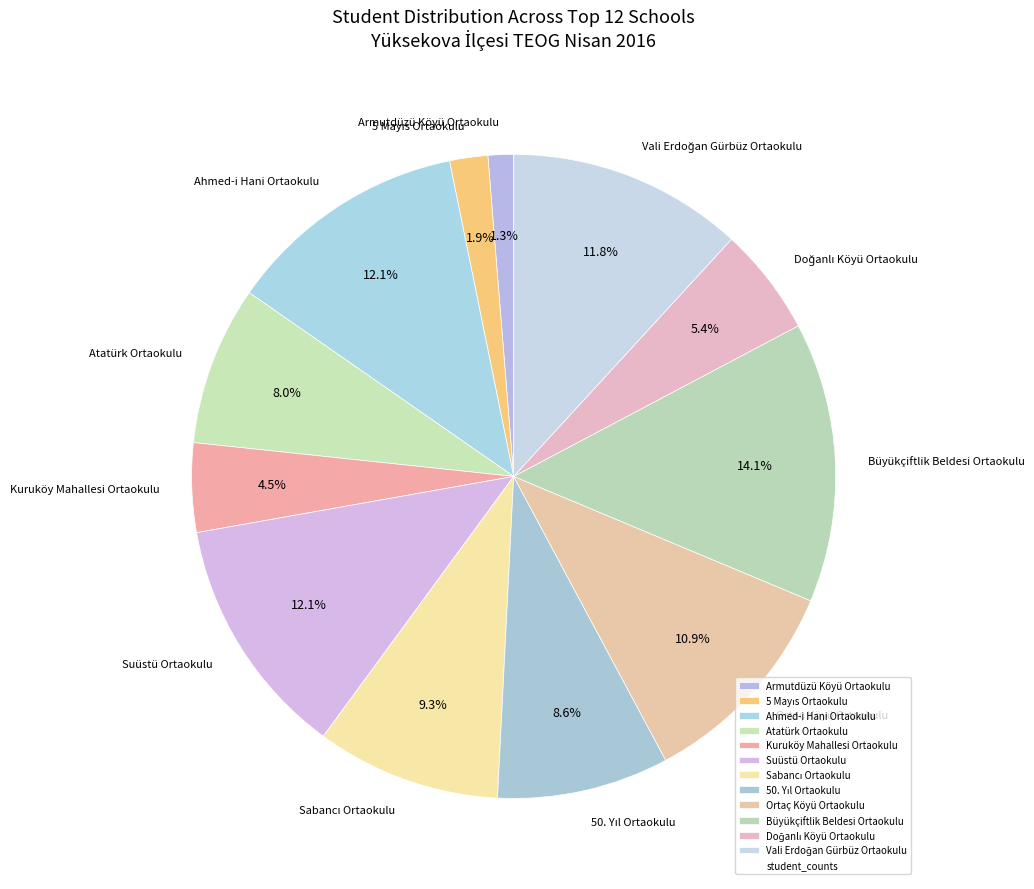

Does any single category account for the majority?

No